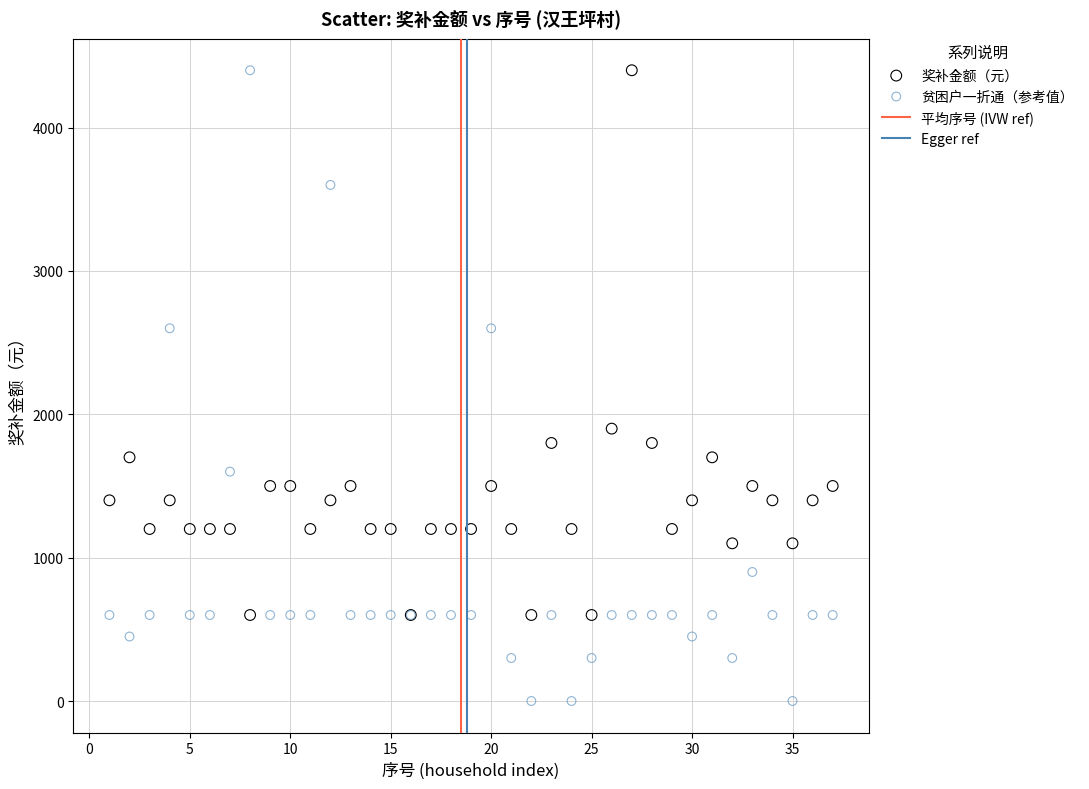

Which series has the largest Y range (max minus min)?

贫困户一折通（参考值）